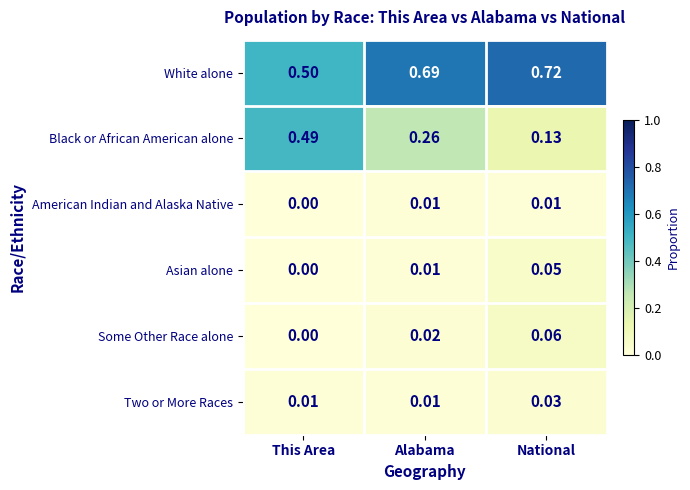

How many data points does each series have?

3